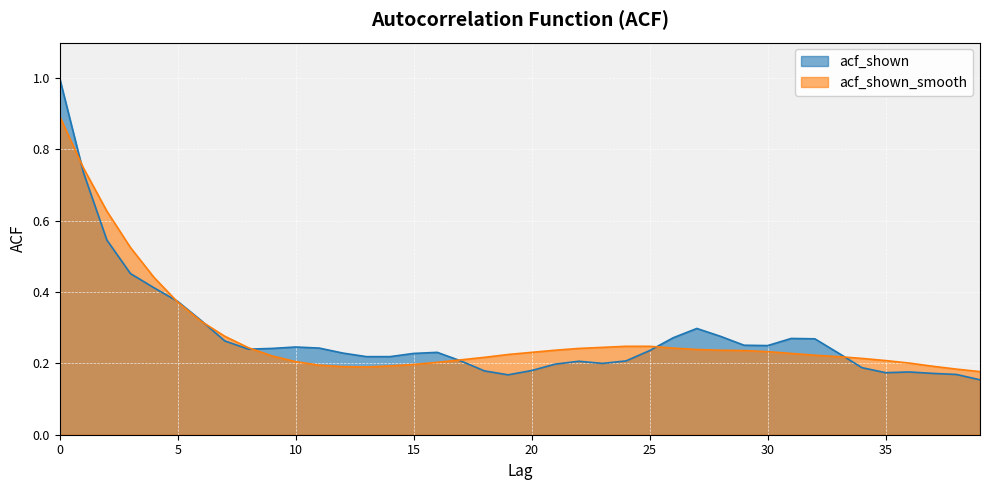

Where do acf_shown and acf_shown_smooth first cross each other?

0 and 1